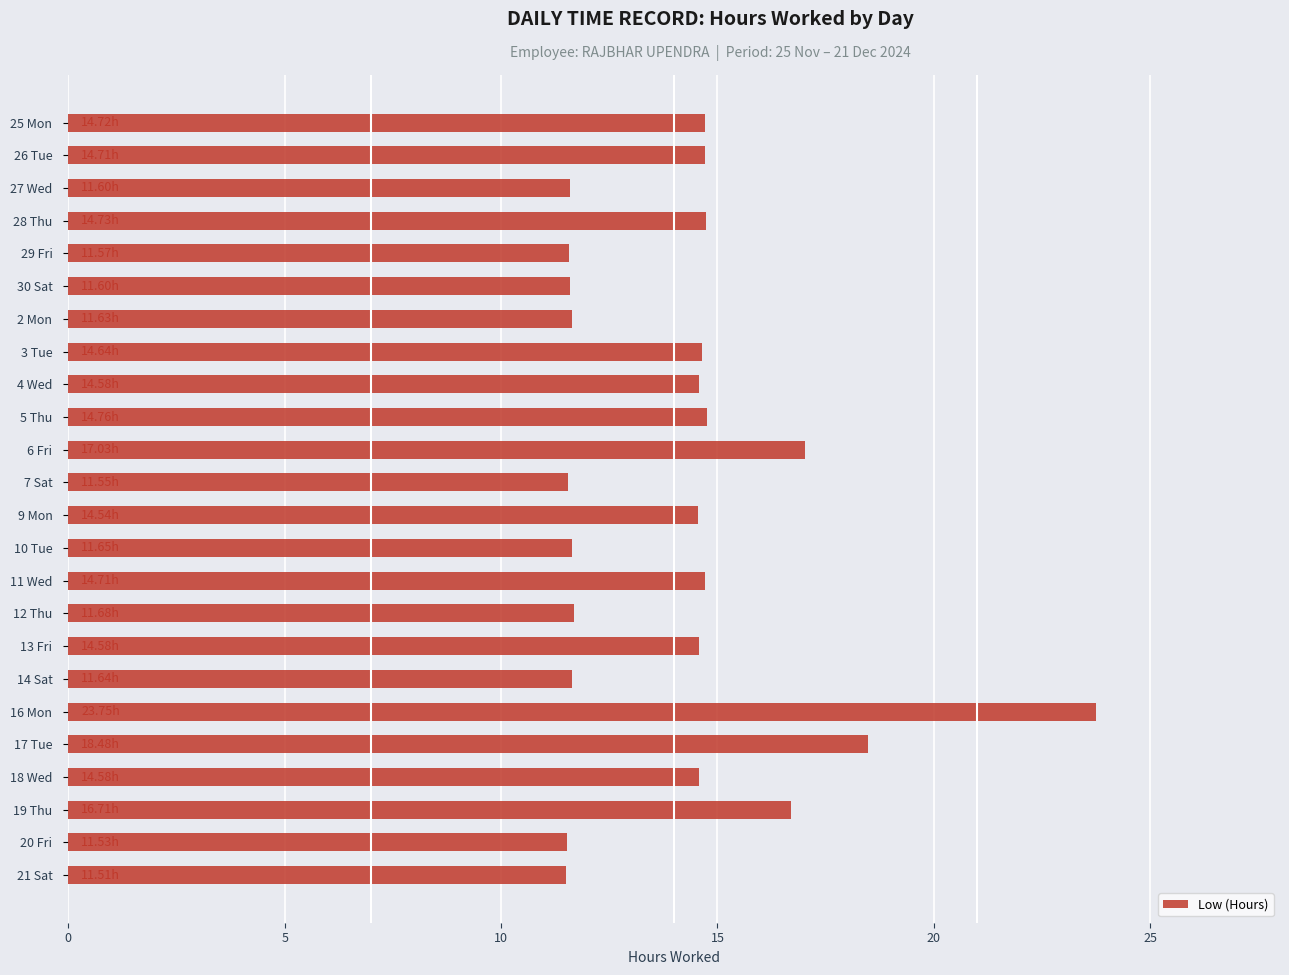

Between 19 Thu and 7 Sat, which is larger?

19 Thu